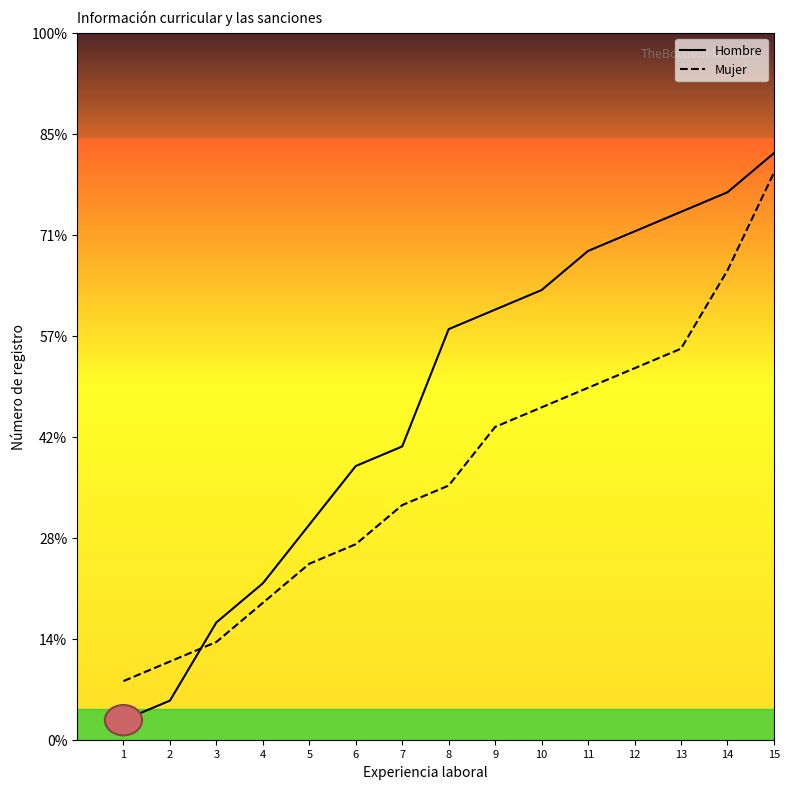

Which series has the largest total across all categories?

Hombre